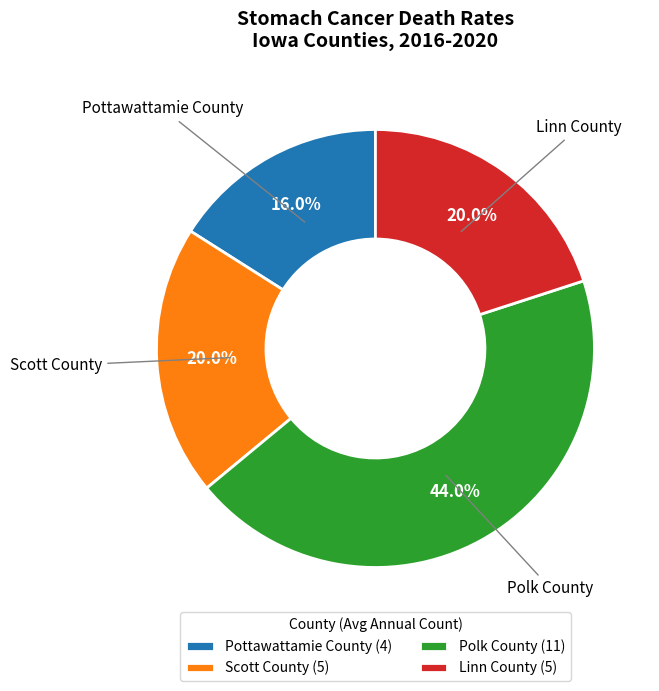

What is the smallest slice in the pie chart?

Pottawattamie County